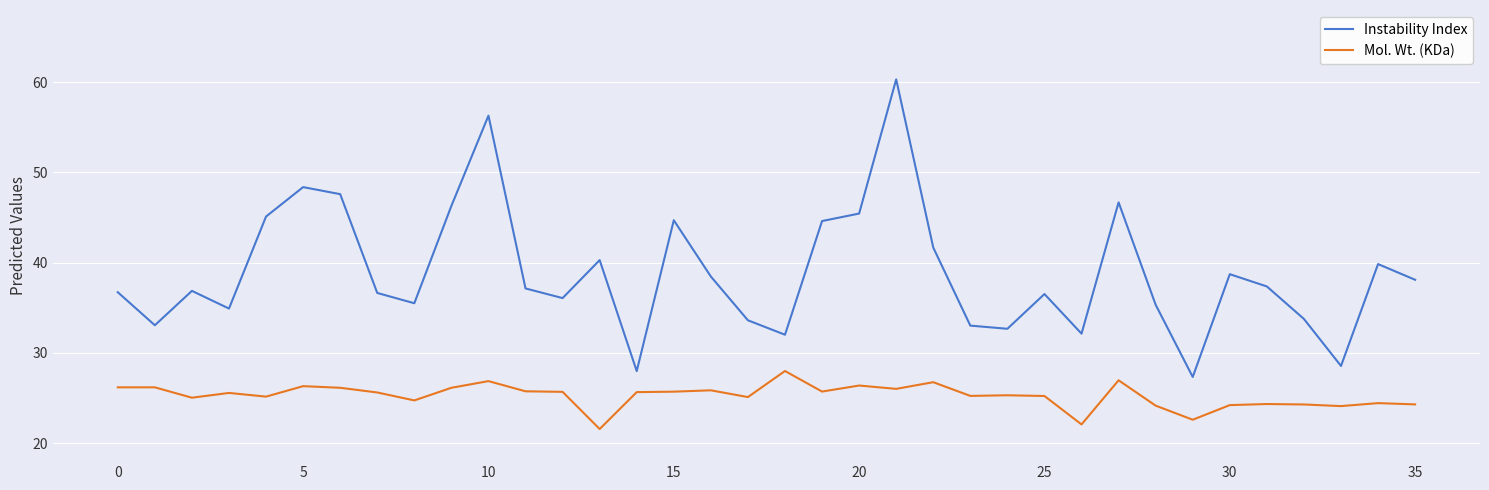

Which series has the largest range (max minus min)?

Instability Index